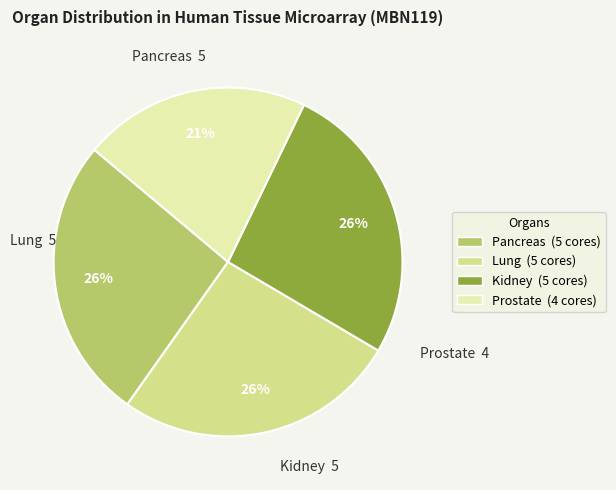

Is there a majority slice in this chart?

No